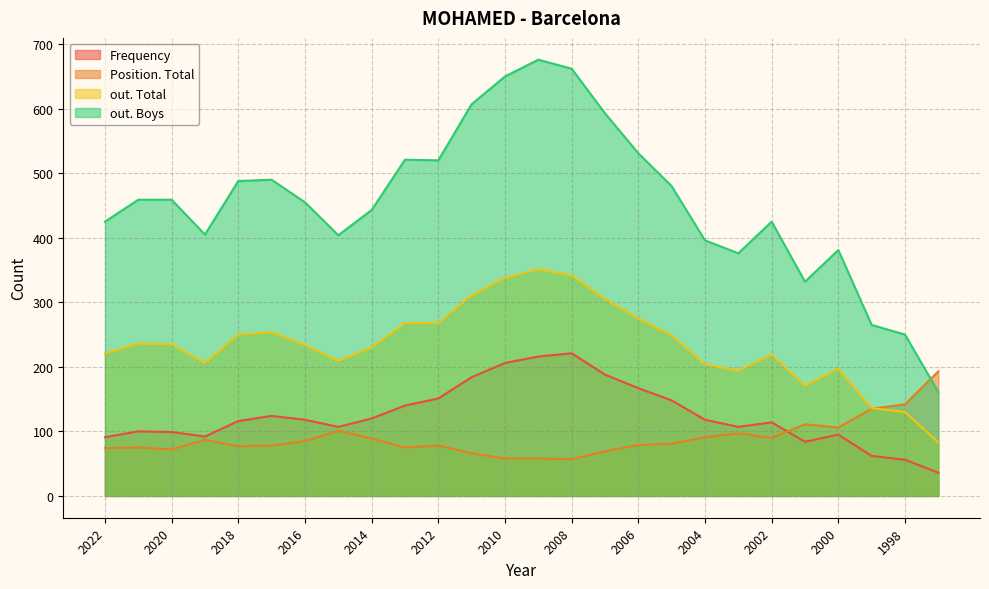

What is the difference between the maximum and second lowest values in the out. Total series?

221